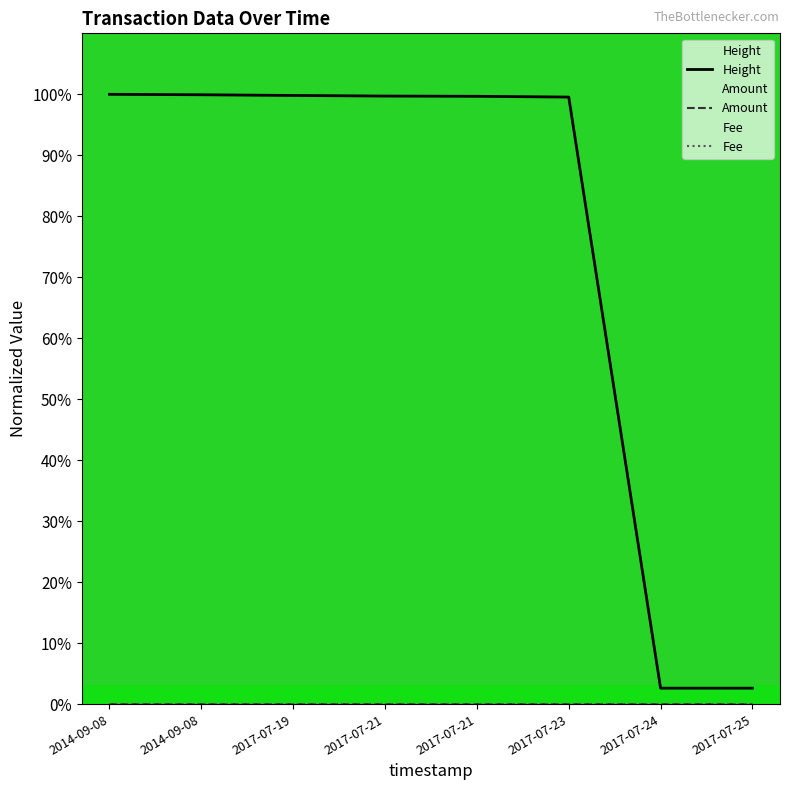

What is the maximum value shown in the chart?

100.0